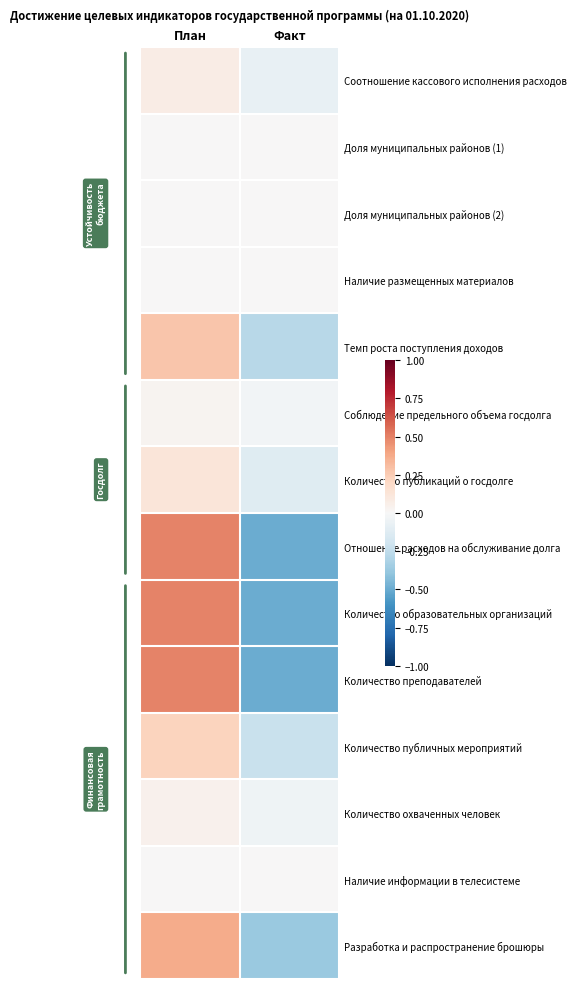

What is the minimum value shown in the chart?

-0.5